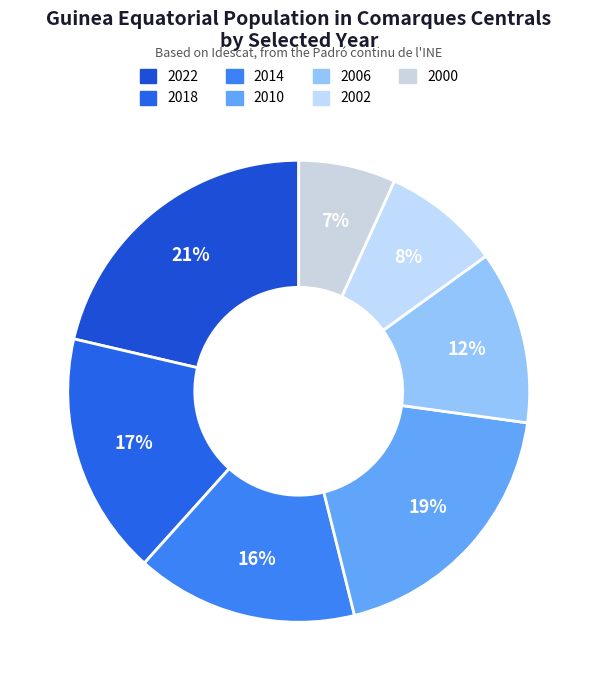

How many segments does this pie chart have?

7